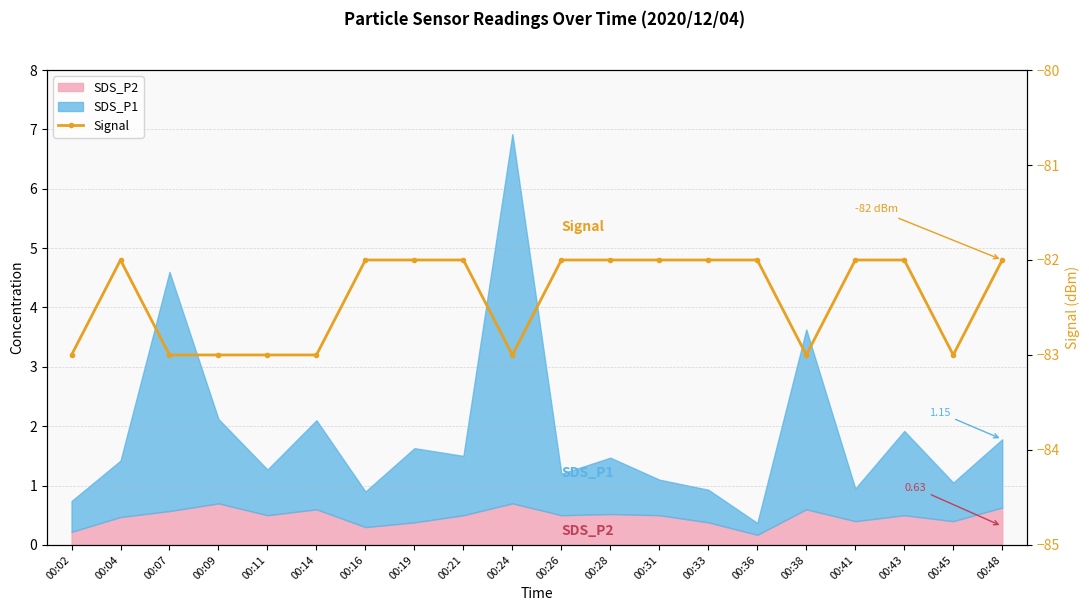

What is the value of the 4th bar from the left?

-83